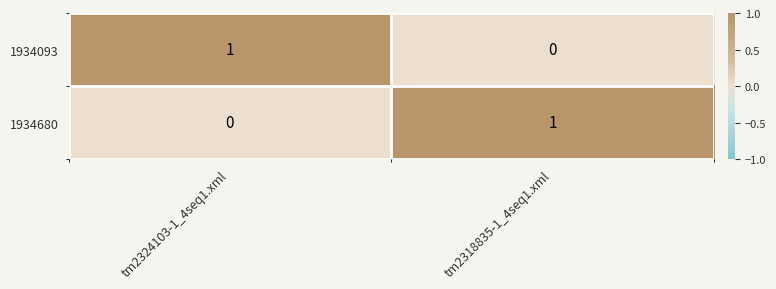

Which category has the highest value in the 1934680 series?

tm2318835-1_4seq1.xml